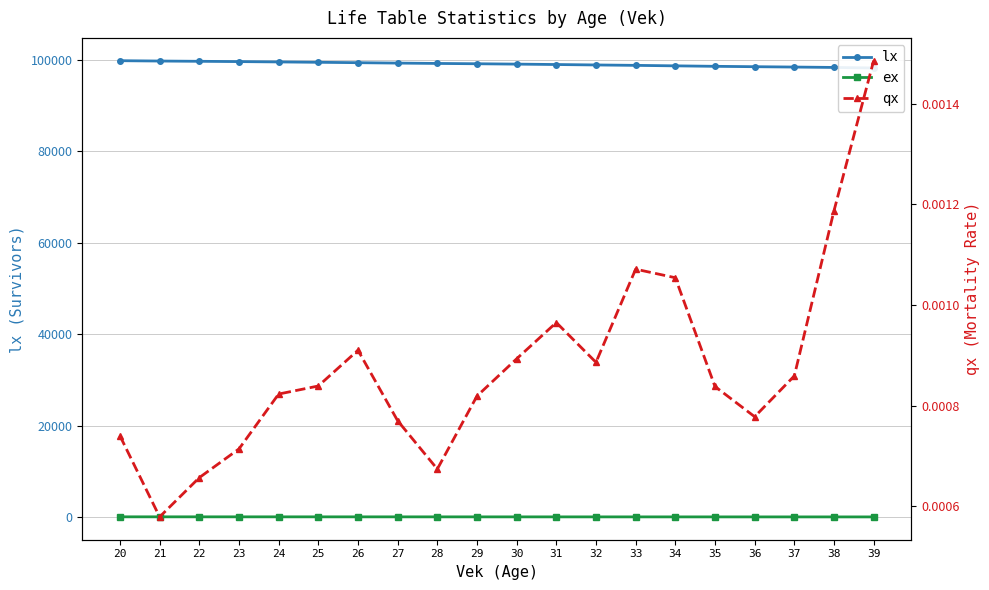

At which label is lx closest to 99019?

31